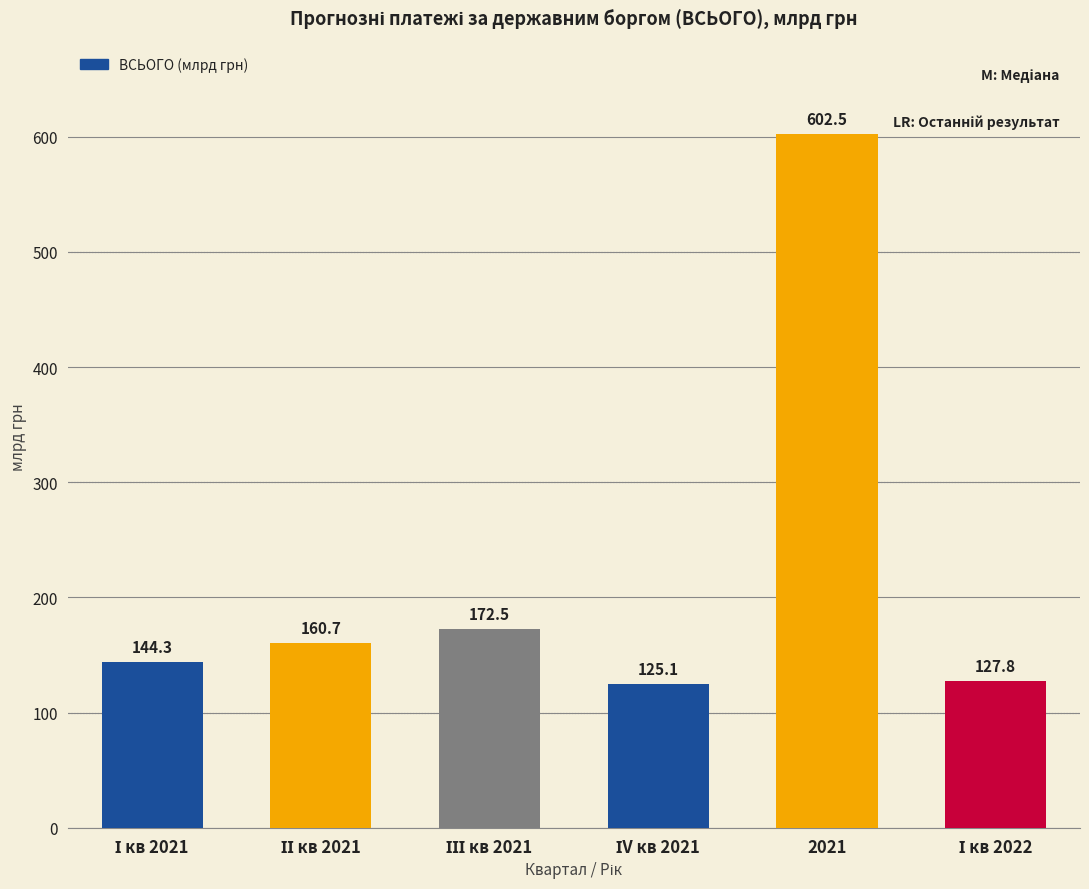

Reading right to left, extract all data points from this chart.

127.8	602.5	125.1	172.5	160.7	144.3